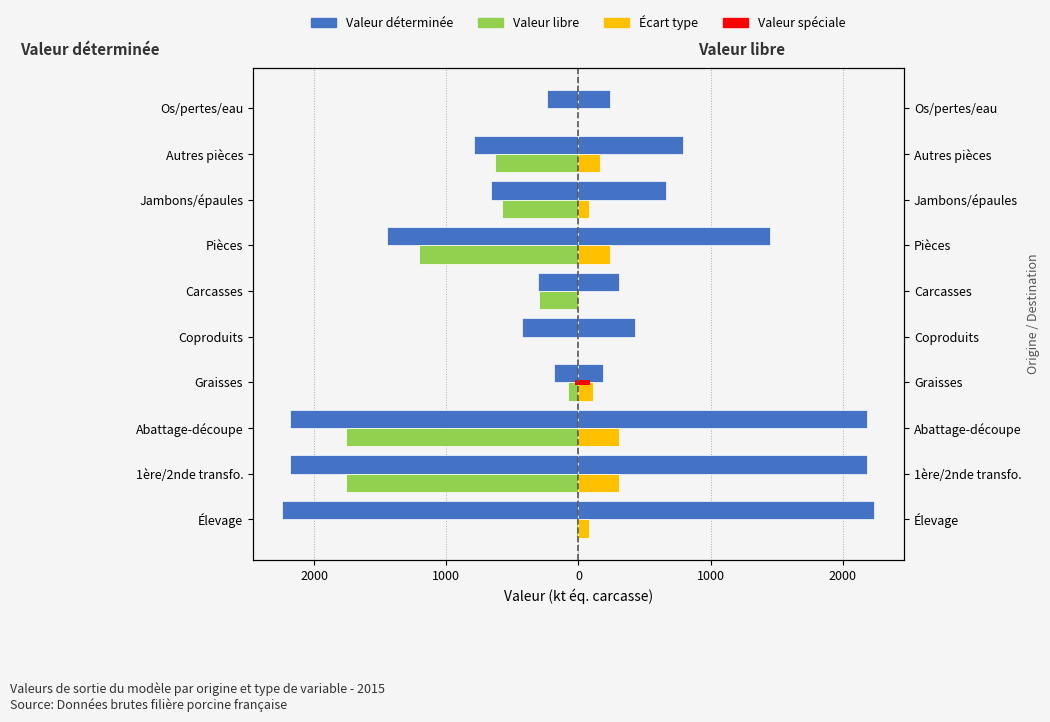

Is the value of Valeur libre at Abattage-découpe greater than the value of Écart type at Carcasses?

No